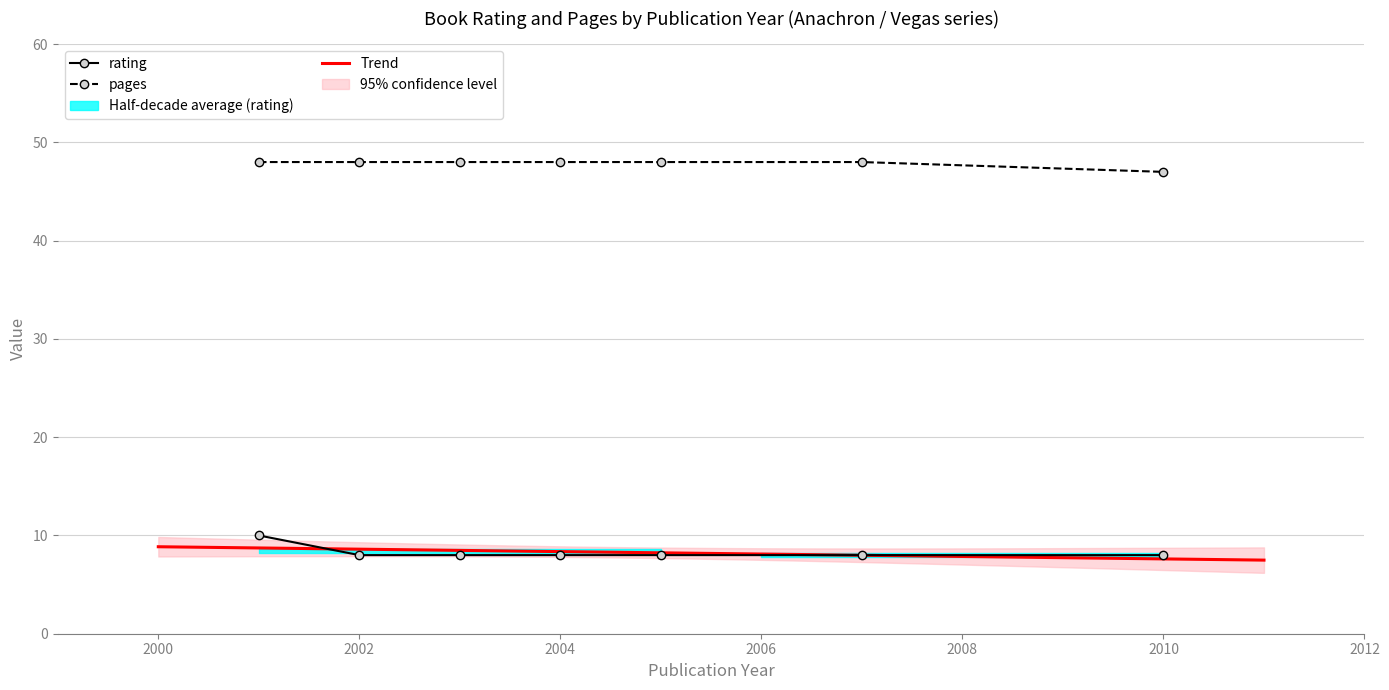

What is the maximum value shown in the chart?

48